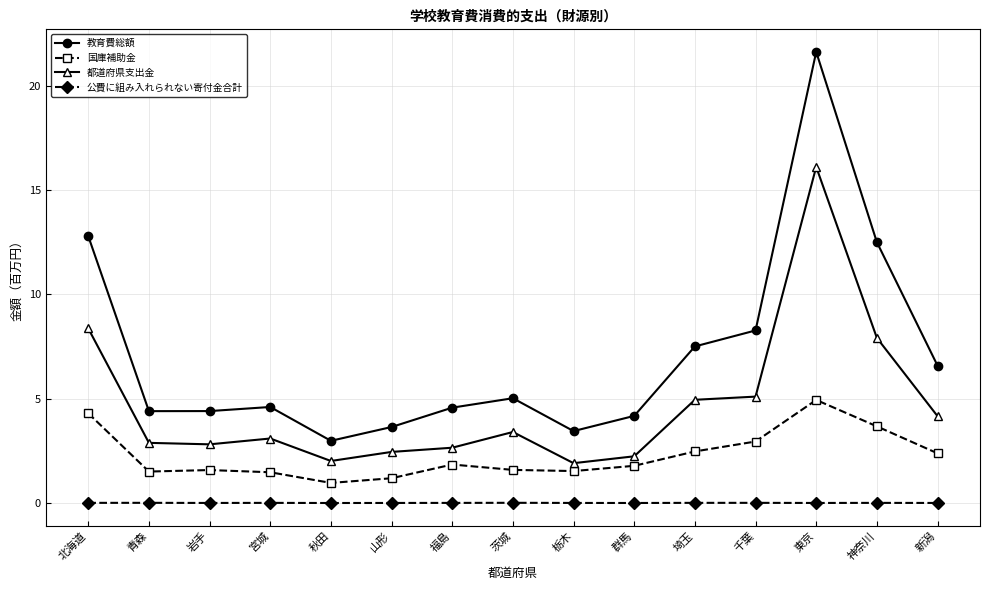

List the series in order of their peak value, lowest first.

公費に組み入れられない寄付金合計, 国庫補助金, 都道府県支出金, 教育費総額